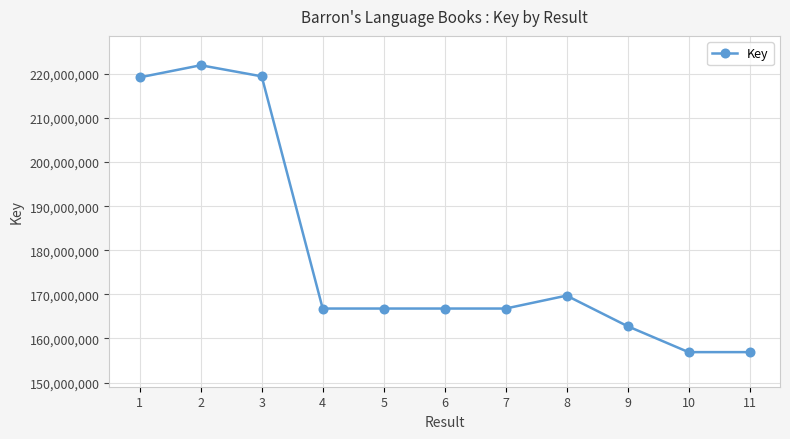

What is the value of the 5th point from the left?

166789055